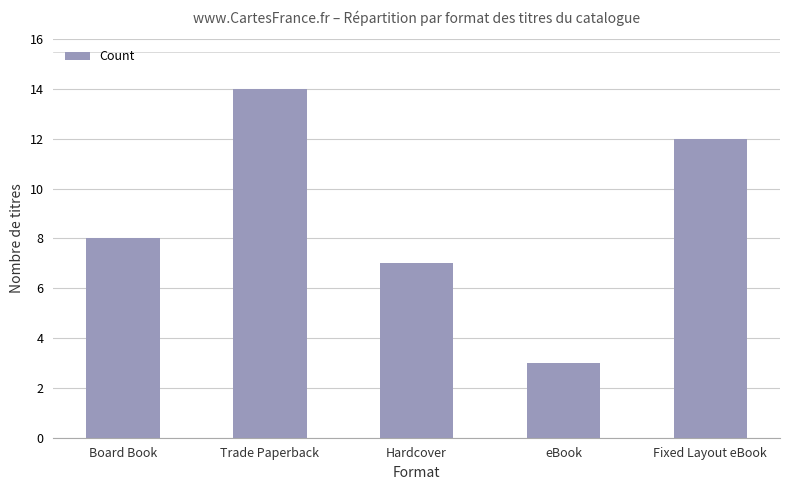

What is the label of the 4th bar from the left?

eBook